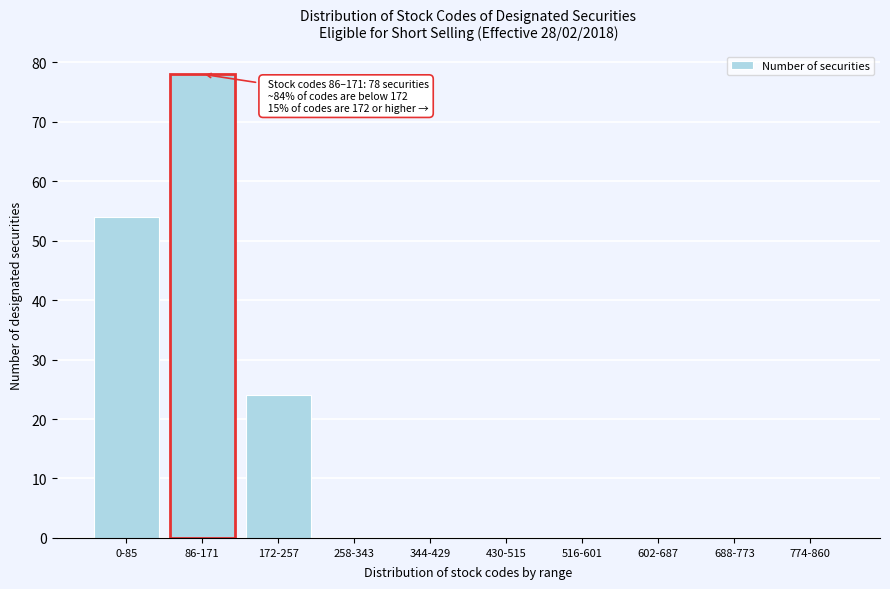

Reading left to right, list all the values displayed in this chart.

0-85=54	86-171=78	172-257=24	258-343=0	344-429=0	430-515=0	516-601=0	602-687=0	688-773=0	774-860=0